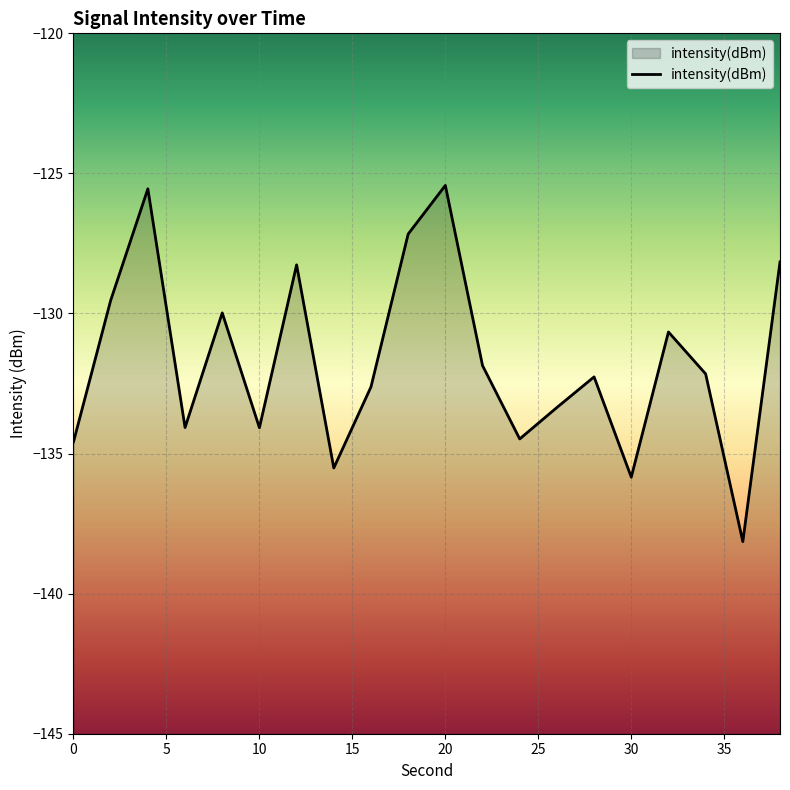

At which category does the chart reach its peak across all series?

20